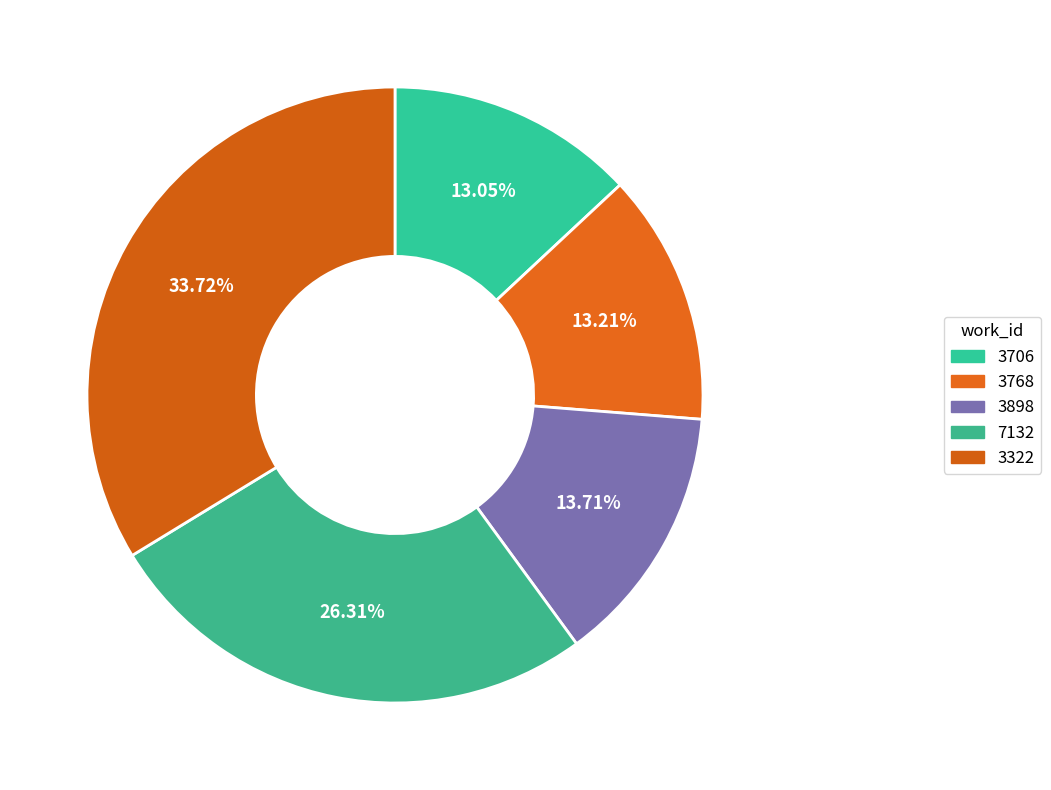

How many slices are in this pie chart?

5